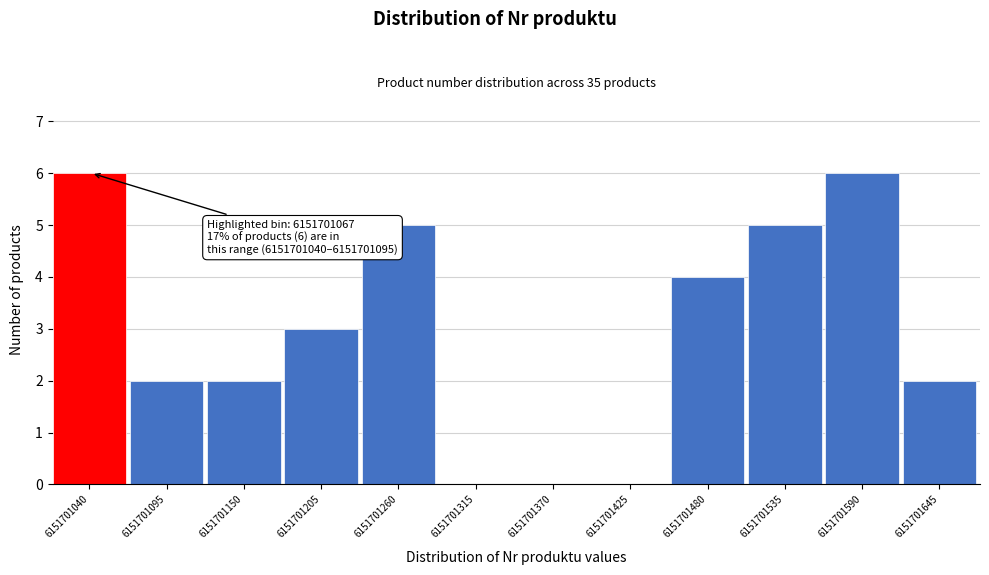

Reading right to left, what are all the values shown in this chart?

6151701645=2	6151701590=6	6151701535=5	6151701480=4	6151701425=0	6151701370=0	6151701315=0	6151701260=5	6151701205=3	6151701150=2	6151701095=2	6151701040=6